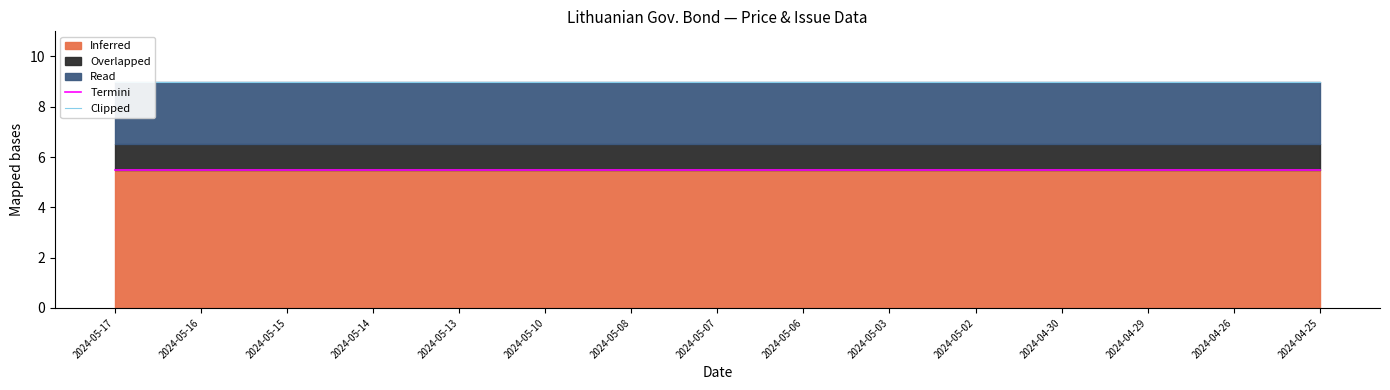

What position from the right is 2024-05-02?

5